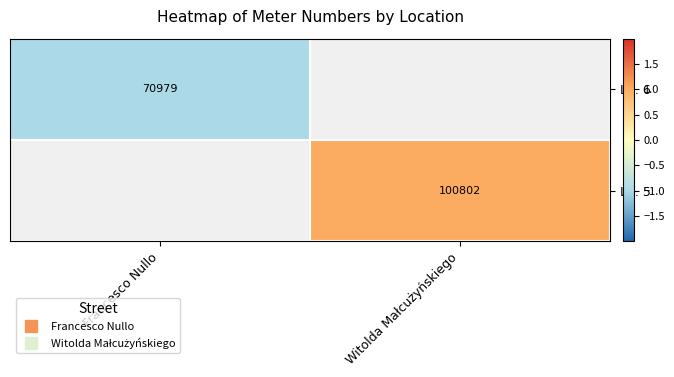

List the labels in order of Lp. 6 value, largest first.

Francesco Nullo, Witolda Małcużyńskiego